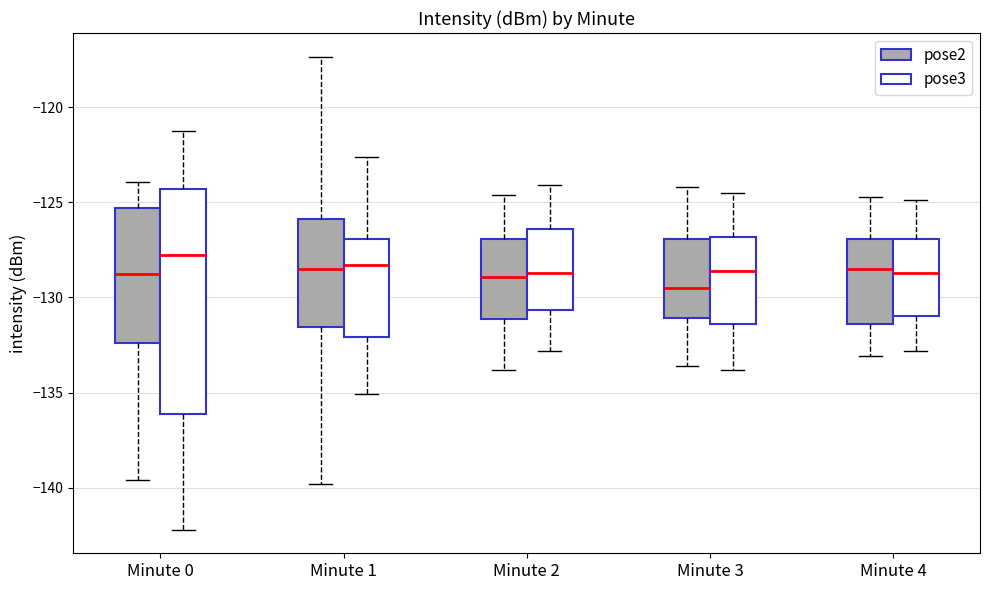

Reading left to right, read every box against the y-axis: the position of its median line, the range the box covers, and the ends of its whiskers. The values are not printed on the chart, so give them approximately, as read against the axis.

Minute 0 (pose2): median -128.5, box -132.5 to -125.5, whiskers -139.5 to -124.0
Minute 0 (pose3): median -128.0, box -136.0 to -124.5, whiskers -142.0 to -121.0
Minute 1 (pose2): median -128.5, box -131.5 to -126.0, whiskers -140.0 to -117.5
Minute 1 (pose3): median -128.5, box -132.0 to -127.0, whiskers -135.0 to -122.5
Minute 2 (pose2): median -129.0, box -131.0 to -127.0, whiskers -134.0 to -124.5
Minute 2 (pose3): median -128.5, box -130.5 to -126.5, whiskers -133.0 to -124.0
Minute 3 (pose2): median -129.5, box -131.0 to -127.0, whiskers -133.5 to -124.0
Minute 3 (pose3): median -128.5, box -131.5 to -127.0, whiskers -134.0 to -124.5
Minute 4 (pose2): median -128.5, box -131.5 to -127.0, whiskers -133.0 to -124.5
Minute 4 (pose3): median -128.5, box -131.0 to -127.0, whiskers -133.0 to -125.0